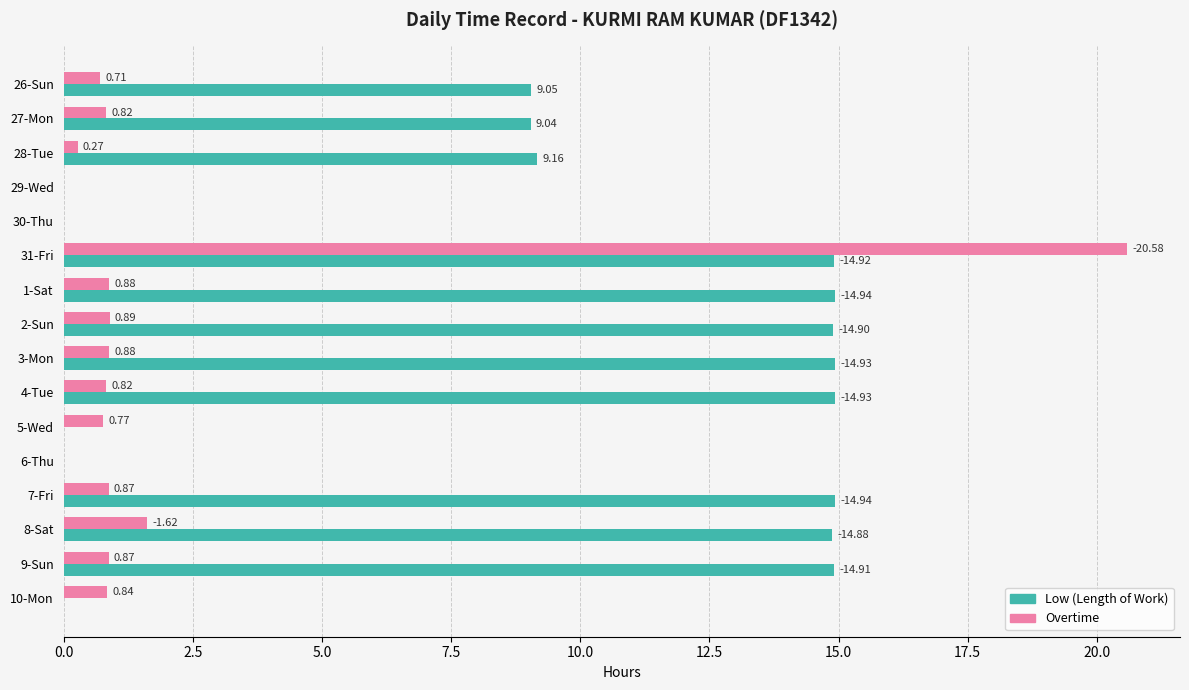

Which series has the widest spread of values?

Overtime